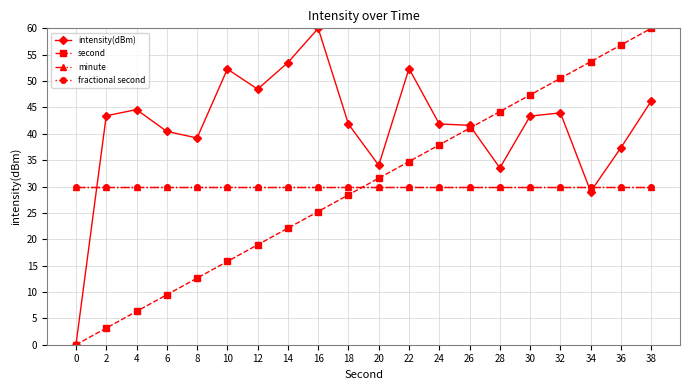

What is the value of the minute point at the 2nd from the left?

30.0